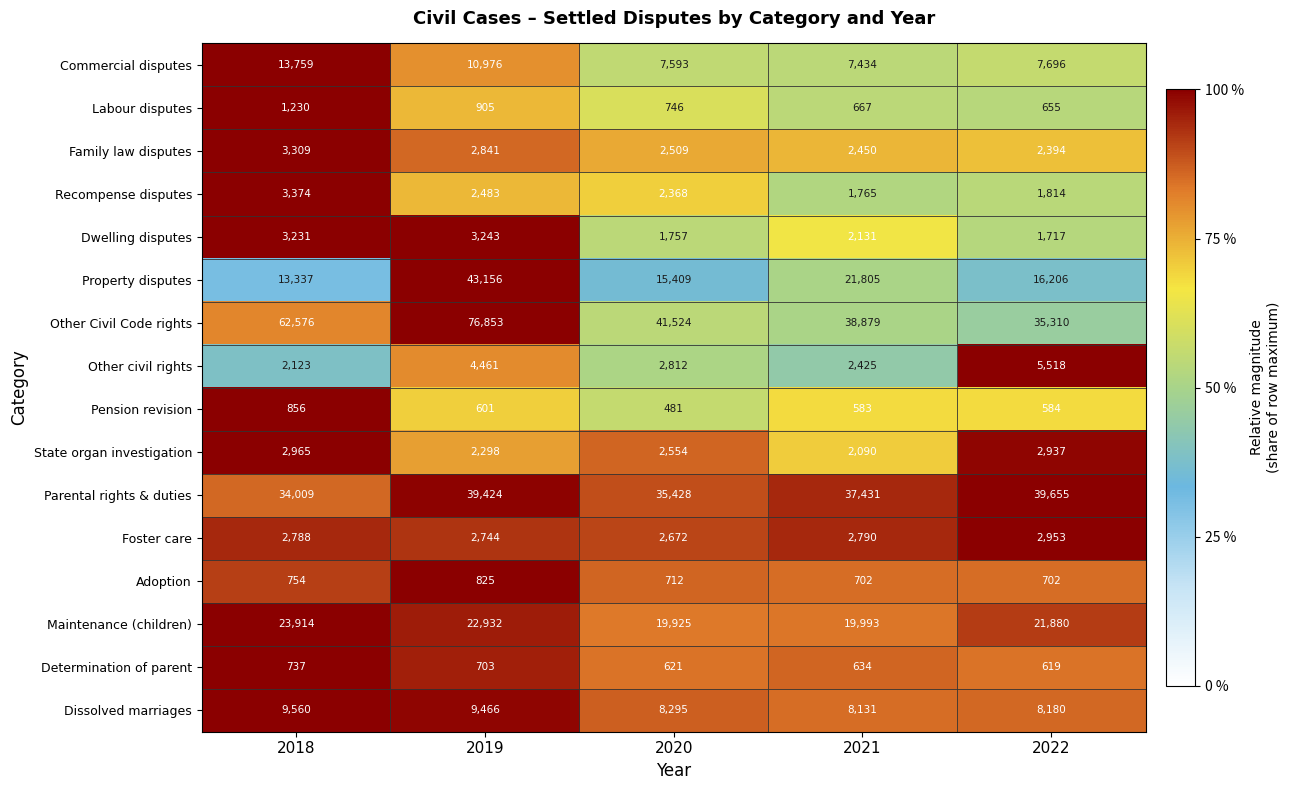

At which label does Dwelling disputes reach its peak?

2019